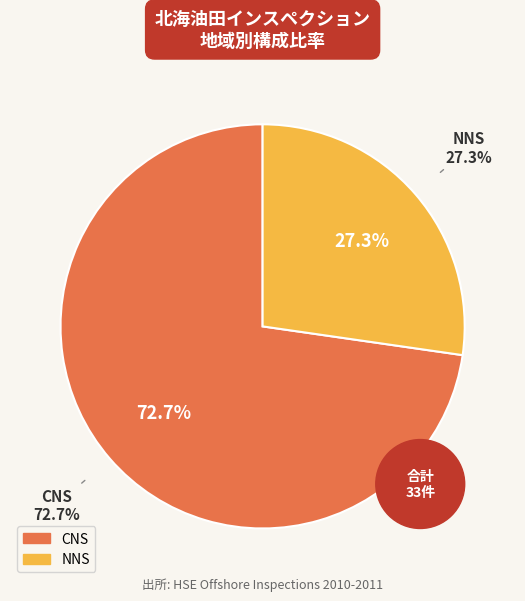

Which has a higher value, 6 or 19?

19